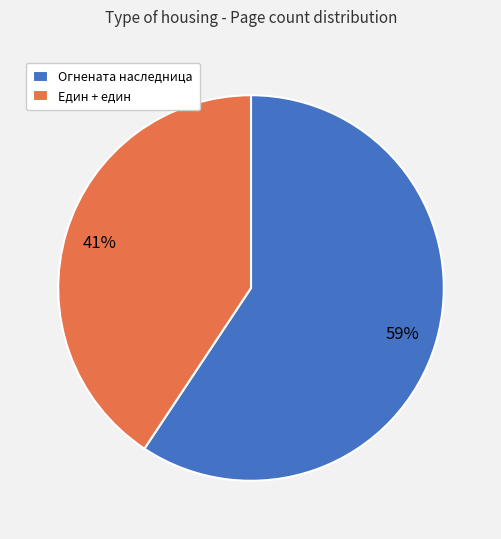

Which slice is the largest?

Огнената наследница